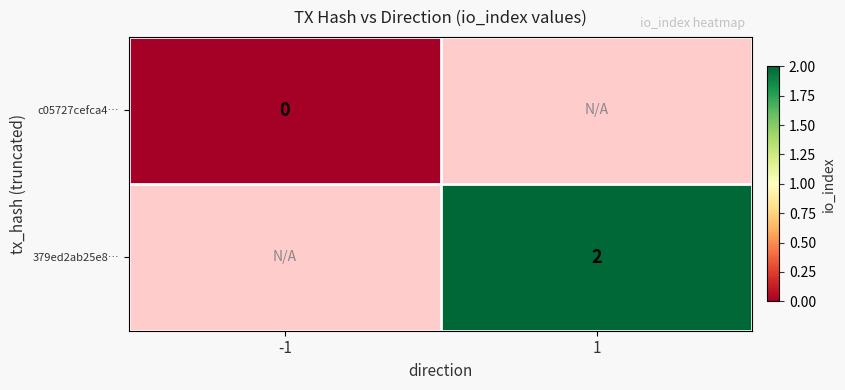

Is it true that 379ed2ab25e8… equals 1 at 1?

False